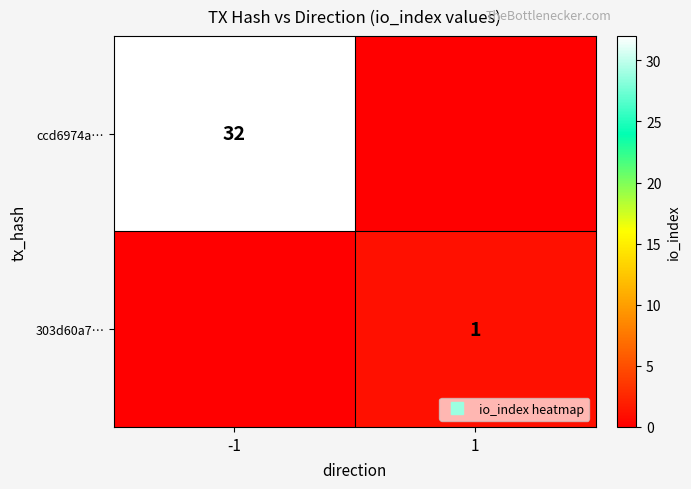

How many distinct data groups are displayed?

2